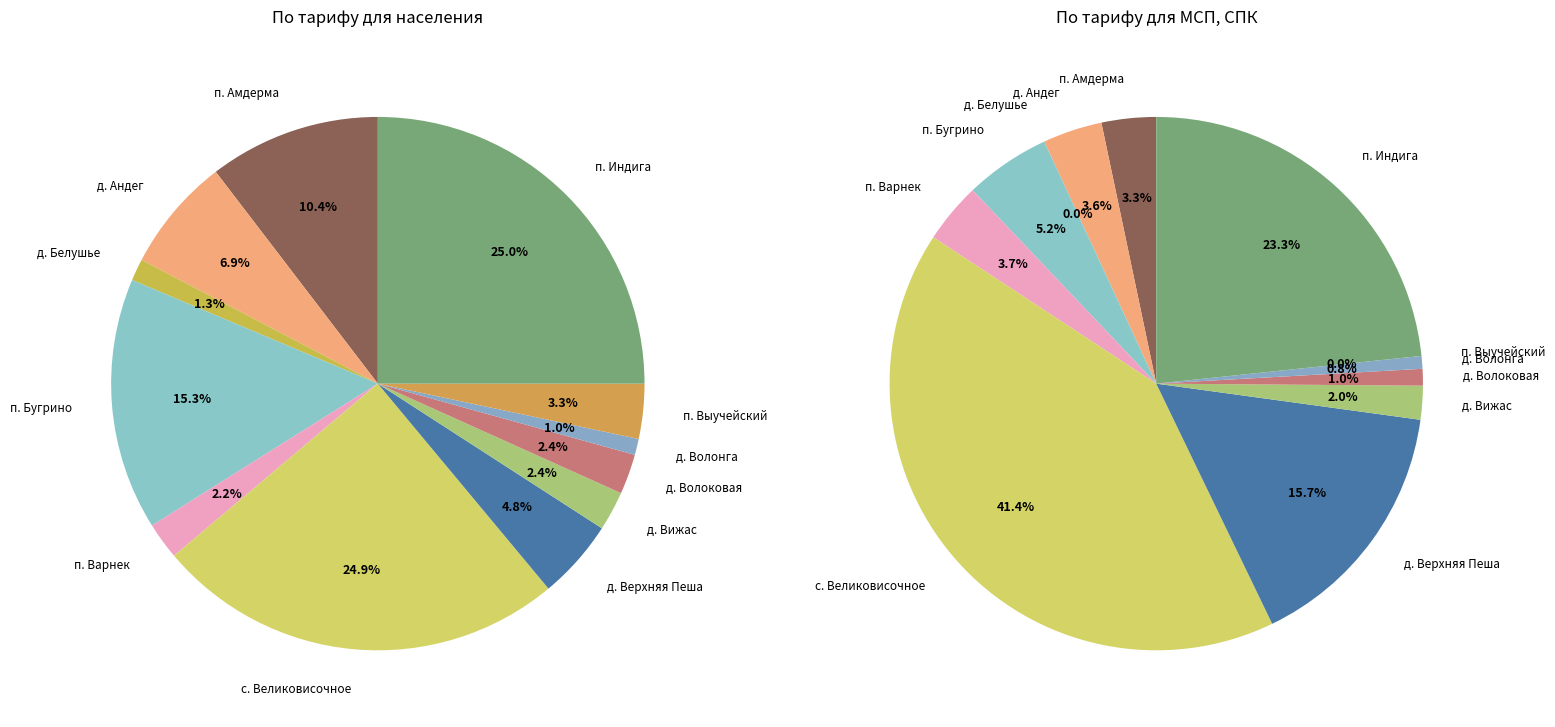

Does п. Выучейский account for over 50% of the chart?

No